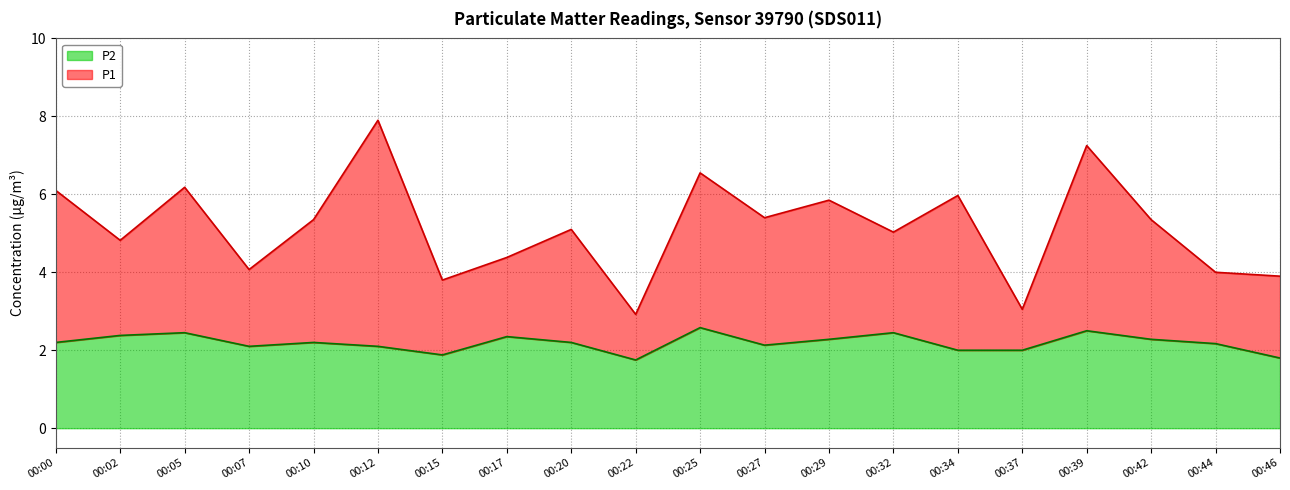

True or false: P2 and P1 intersect in this chart.

False